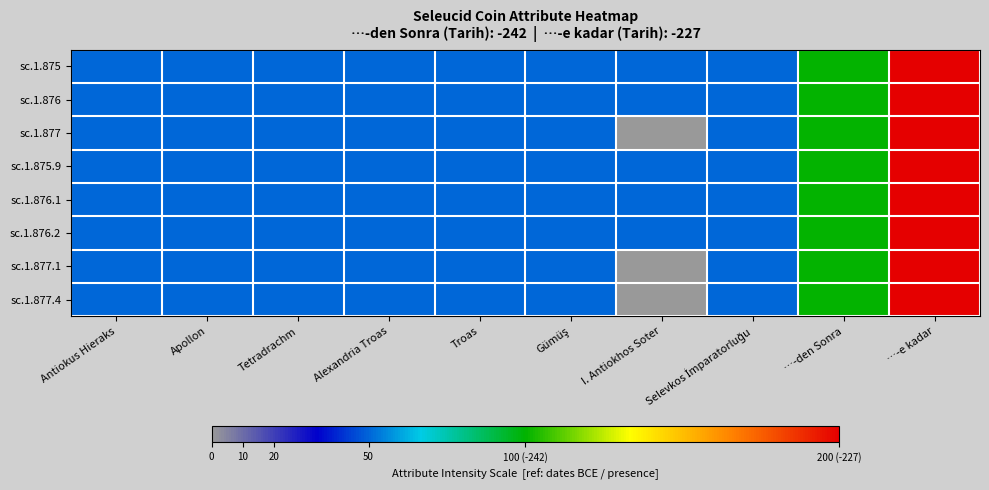

Count the number of categories in the chart.

10